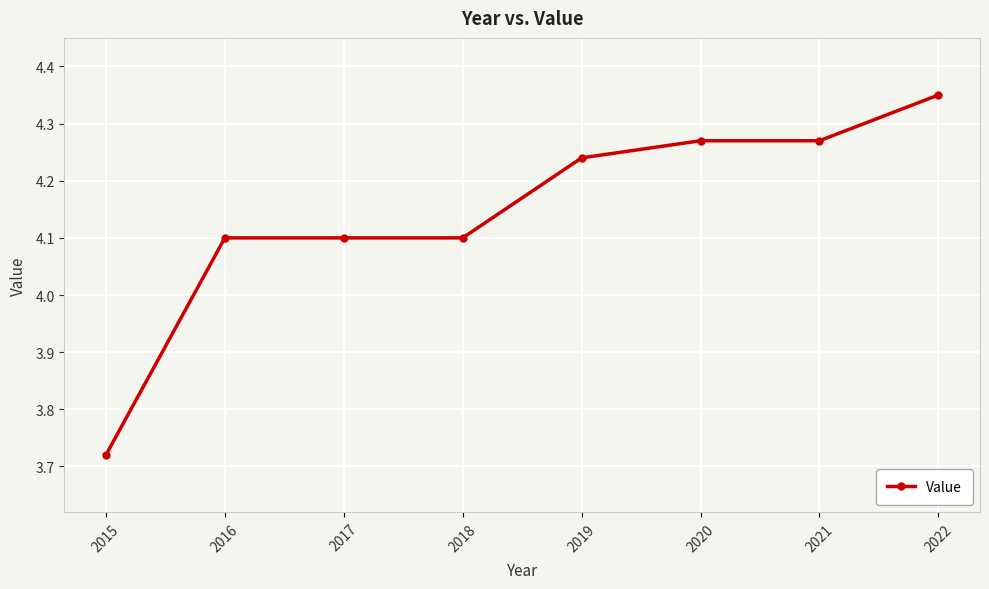

What value does the data have at 2016?

4.1